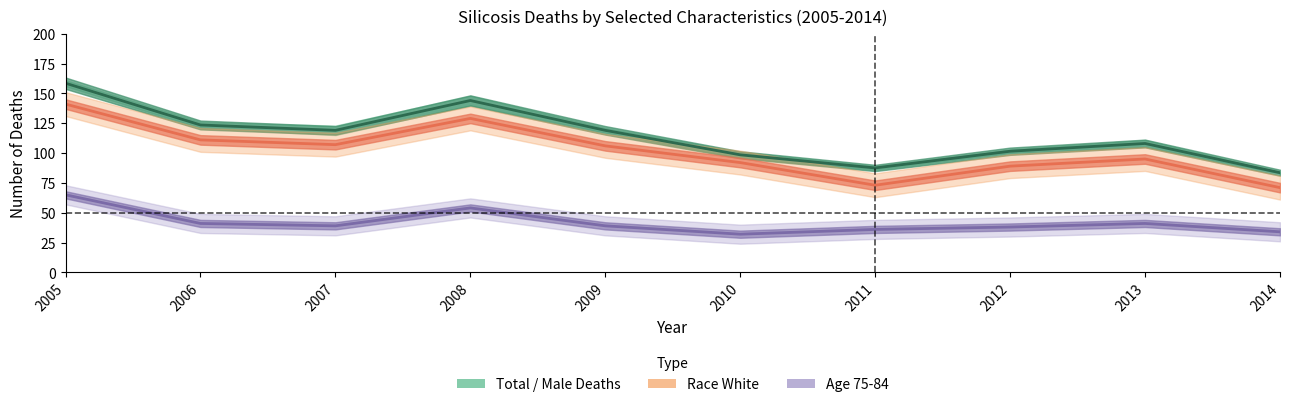

What is the value of the Race White point at the 8th from the left?

89.0